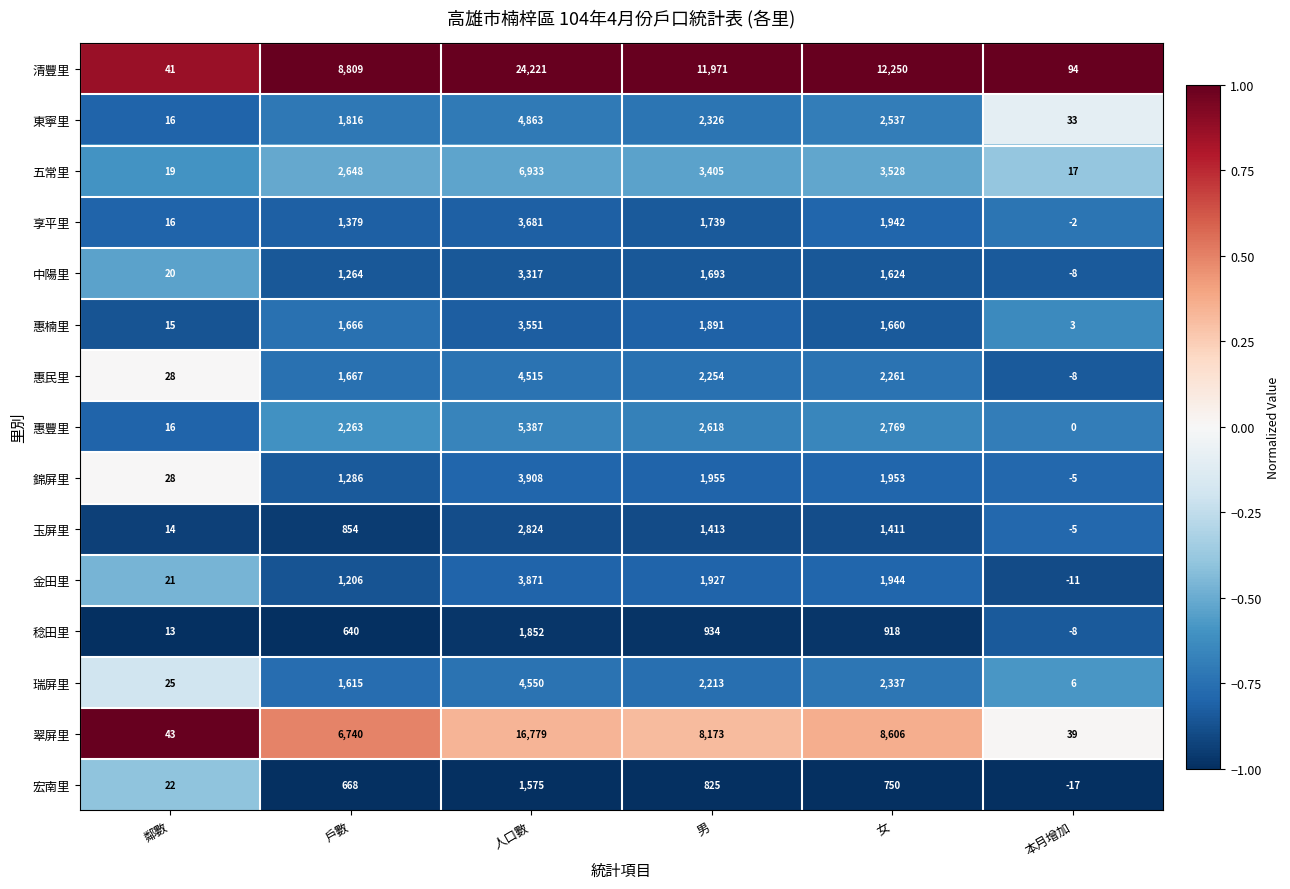

True or false: 惠楠里 has a value of 3551 at 人口數.

True